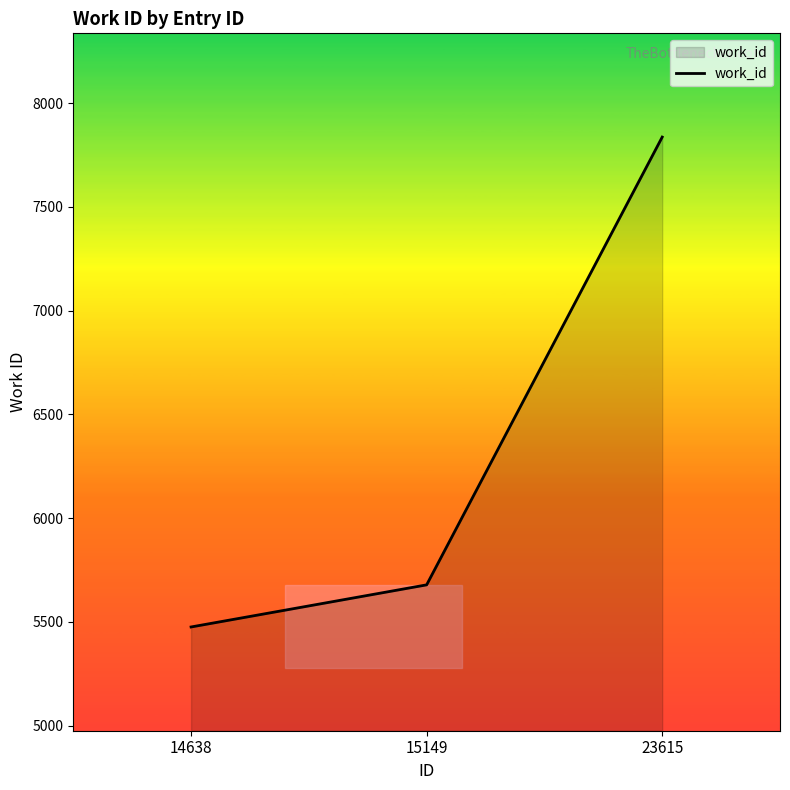

List the labels in order of value, largest first.

23615, 15149, 14638